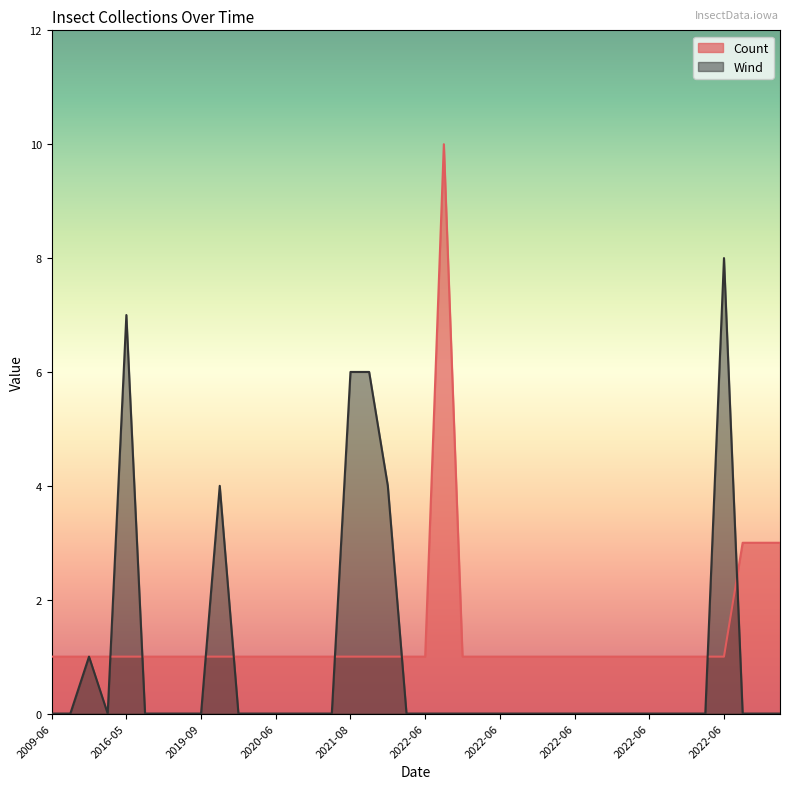

How many lines are shown in the chart?

2